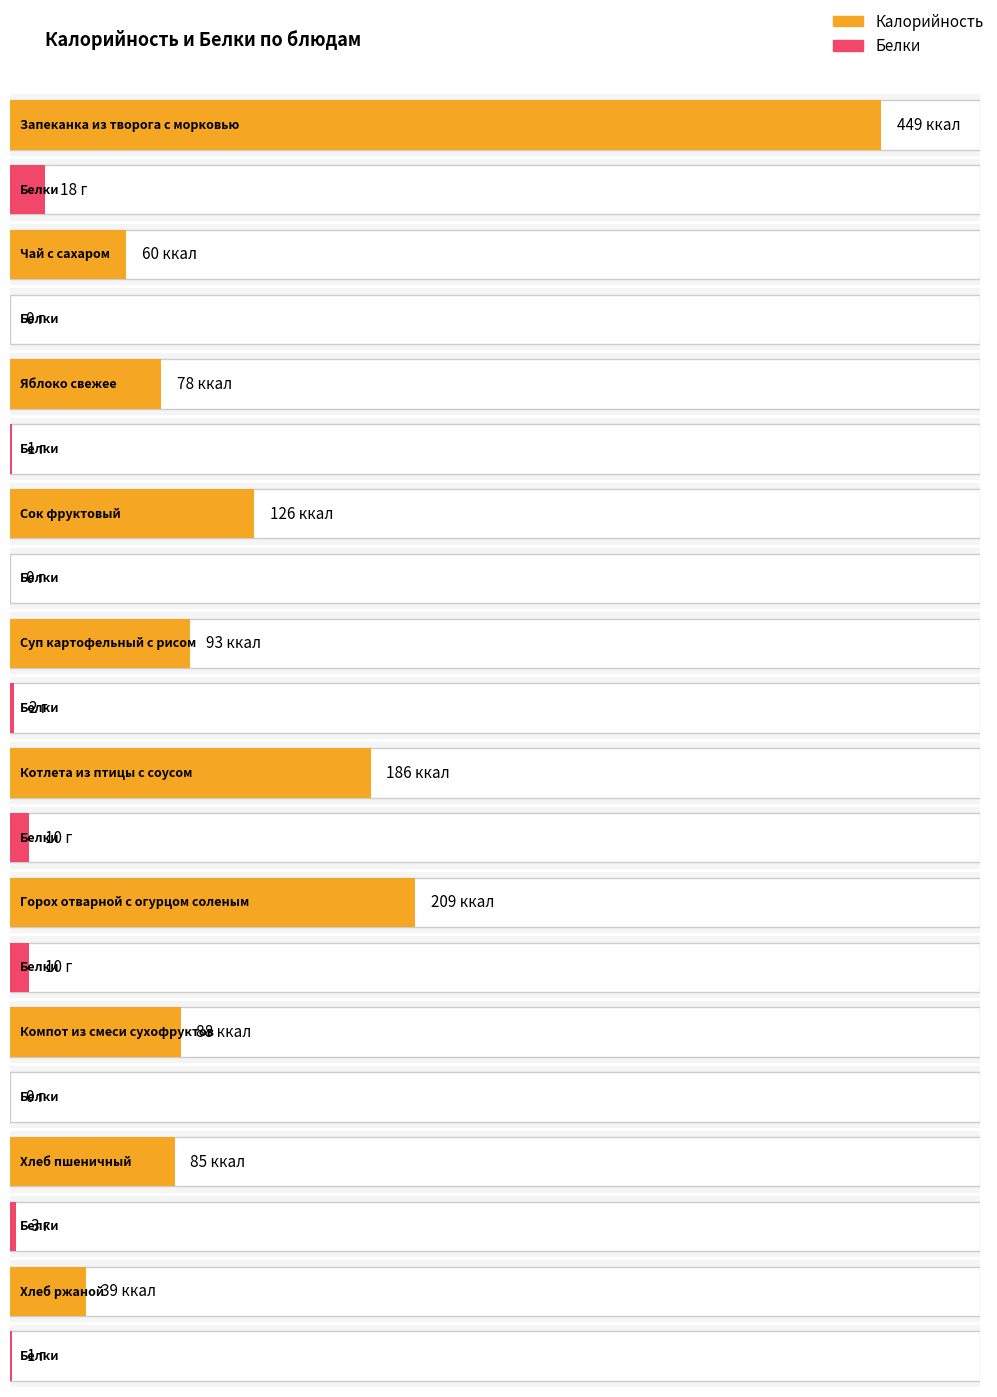

How many bars are there in total?

20